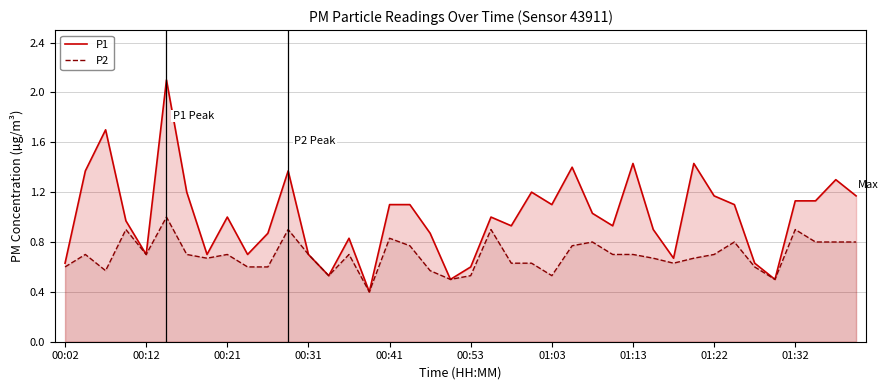

What are all the series names shown in the legend?

P1, P2